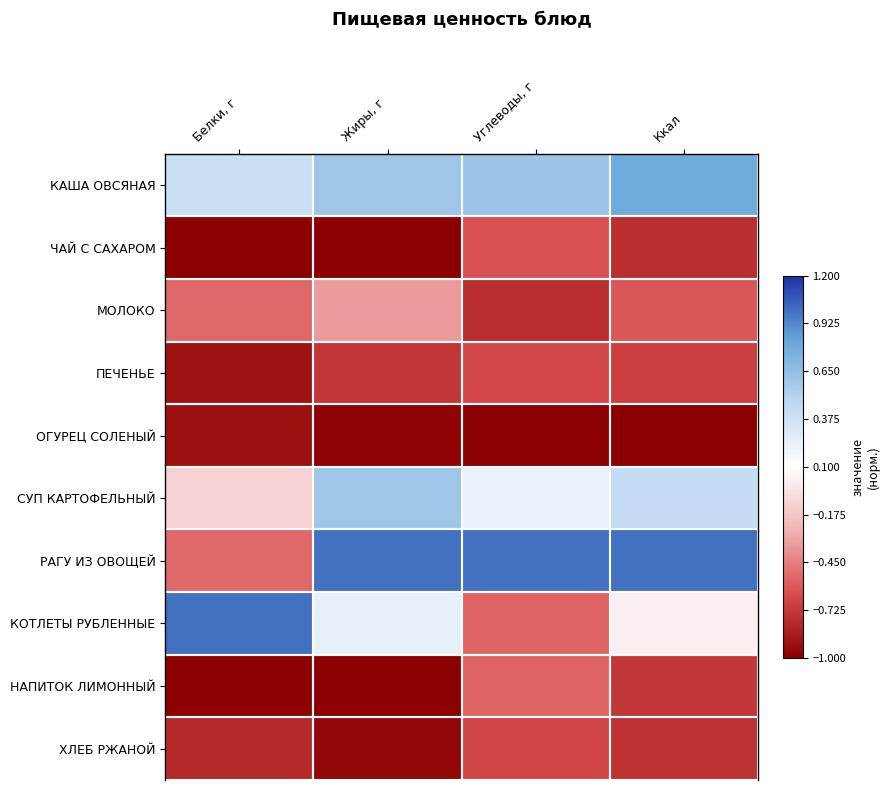

Which series has the largest range (max minus min)?

КОТЛЕТЫ РУБЛЕННЫЕ